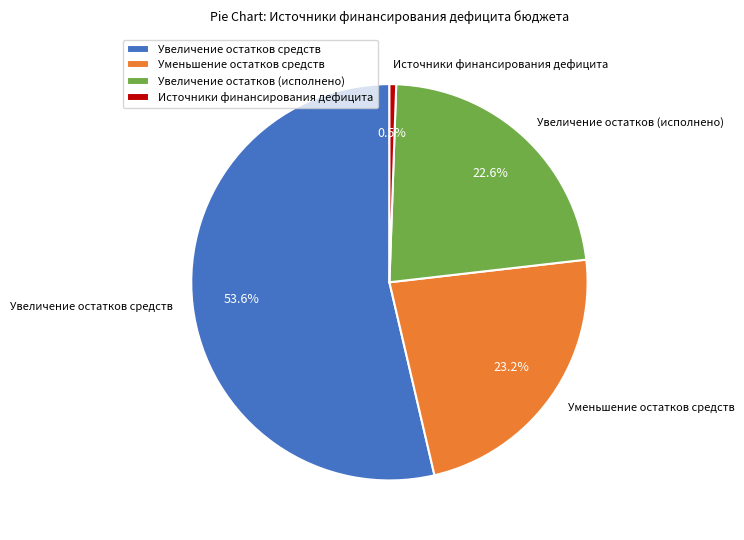

How many slices are in this pie chart?

4